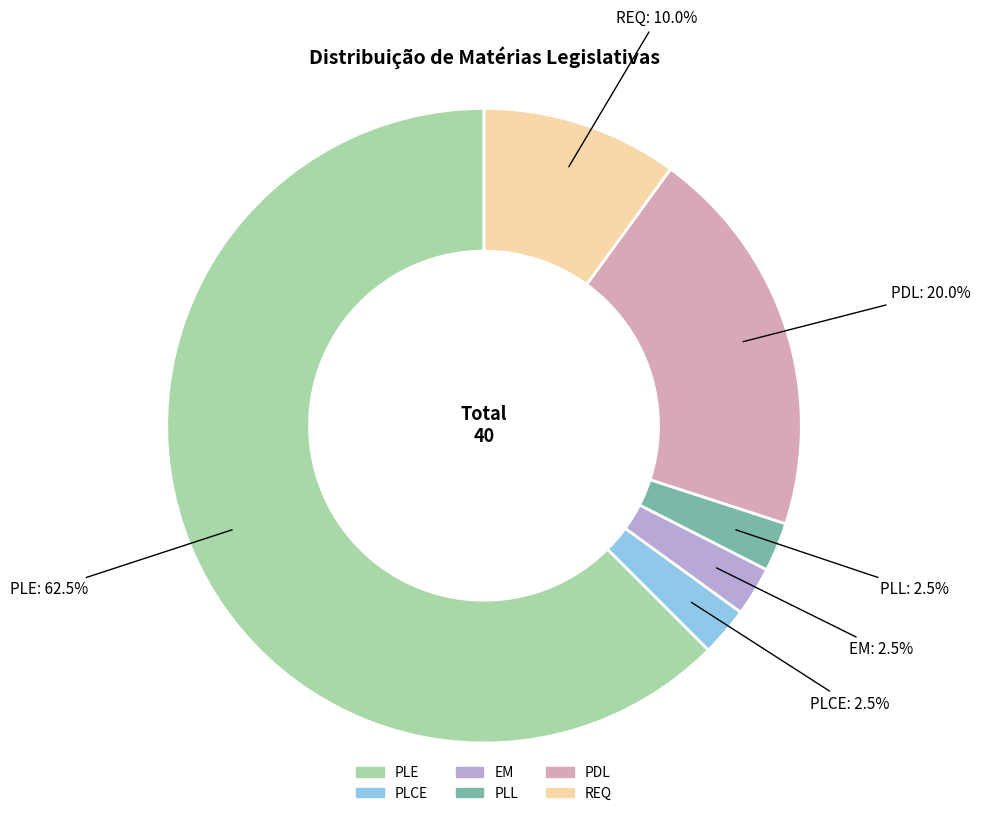

What is the ratio of the value at PLL to the value at EM?

1.0